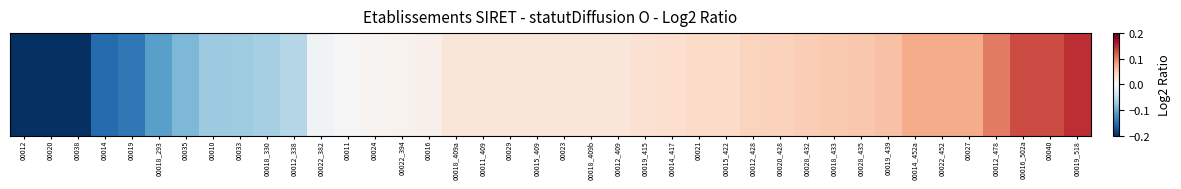

How many data points are less than 0?

13